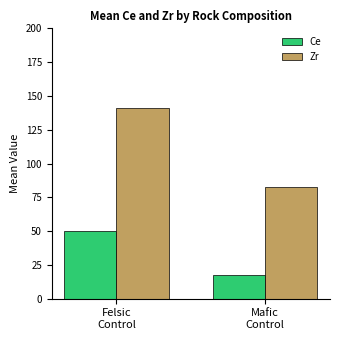

Is the value of Ce at Felsic
Control greater than the value of Zr at Mafic
Control?

No